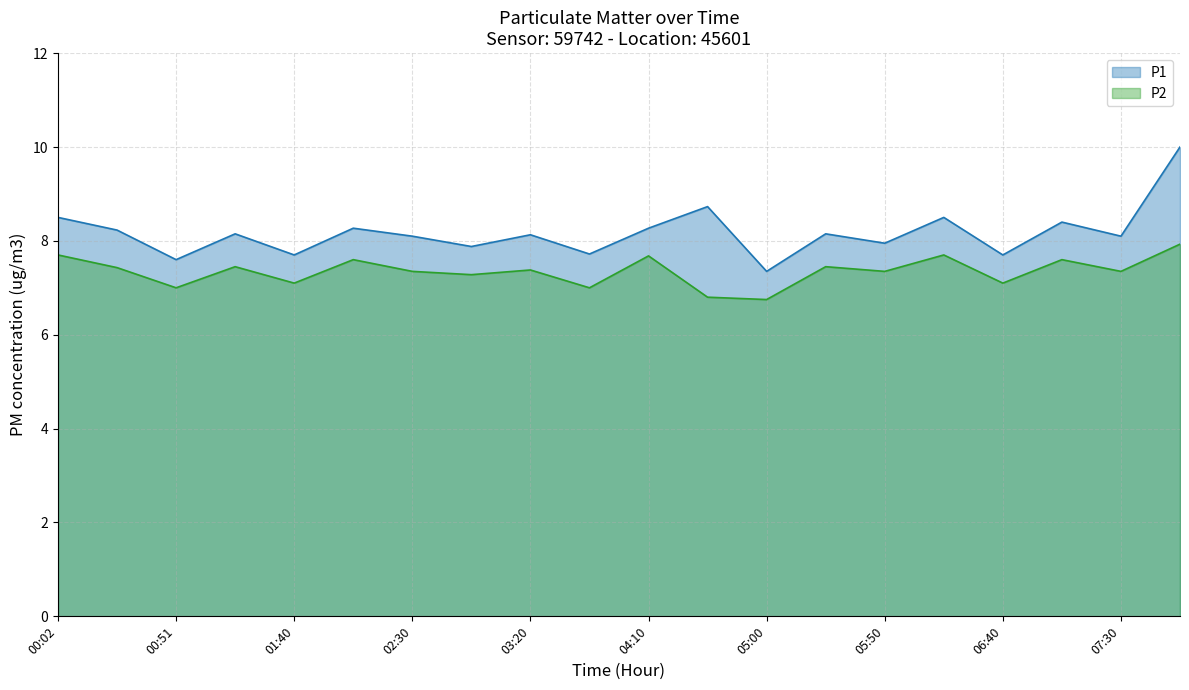

List the labels in order of P2 value, largest first.

07:55, 00:02, 06:15, 04:10, 02:05, 07:05, 01:15, 05:25, 00:26, 03:20, 02:30, 05:50, 07:30, 02:55, 01:40, 06:40, 00:51, 03:45, 04:35, 05:00